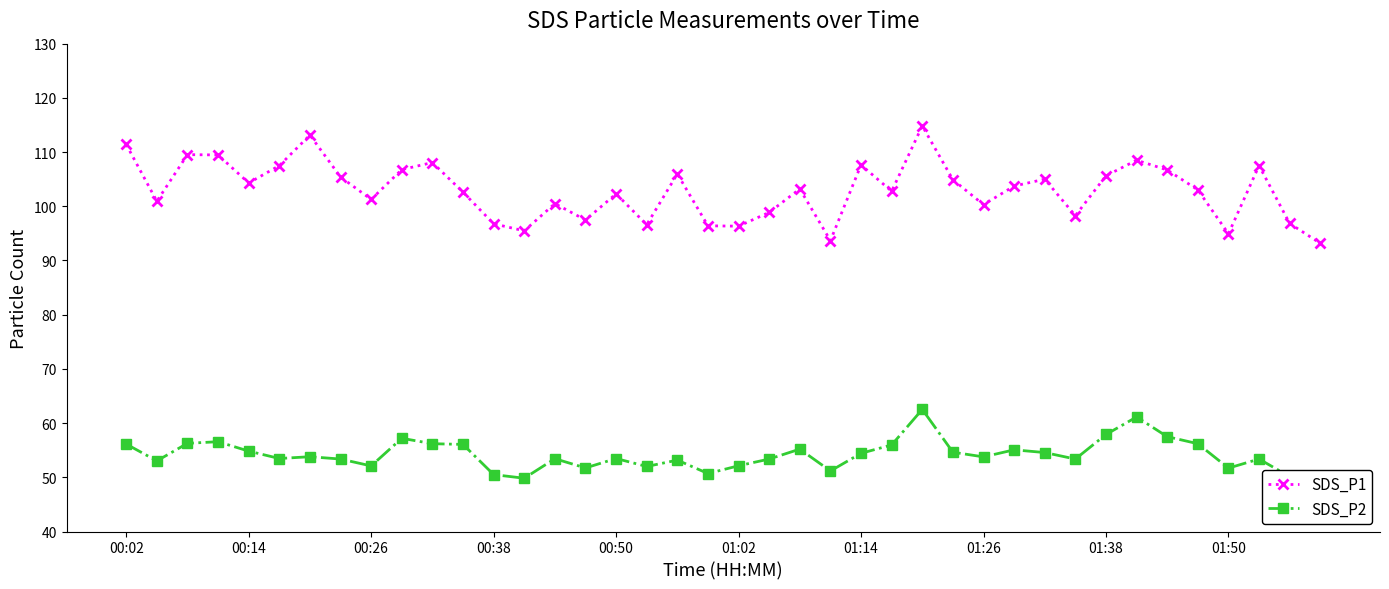

True or false: SDS_P1 has a value of 145.0 at 01:50.

False